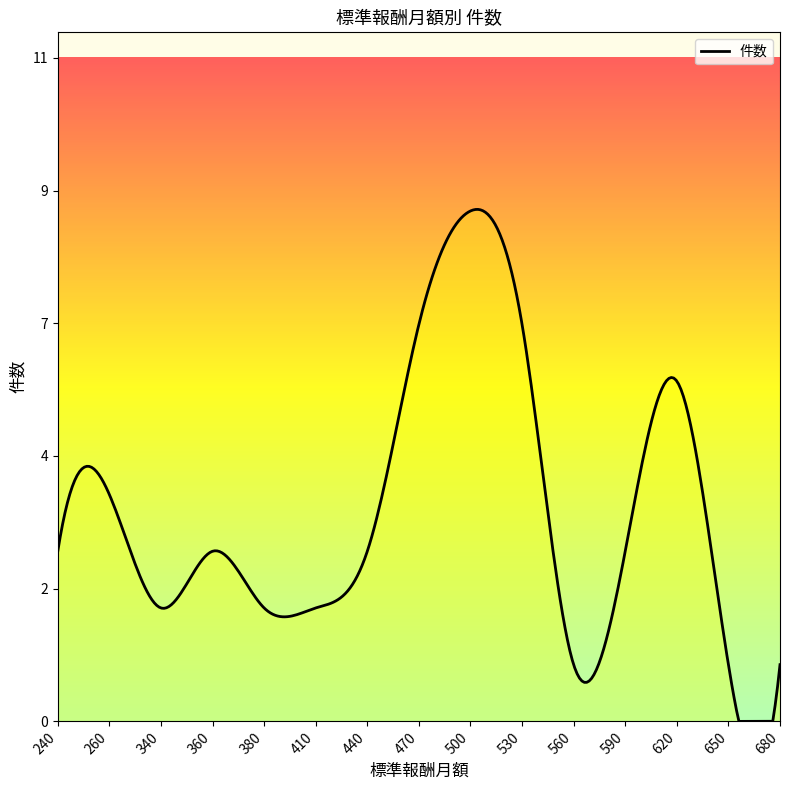

Is this an area chart (filled region under the line)?

Yes